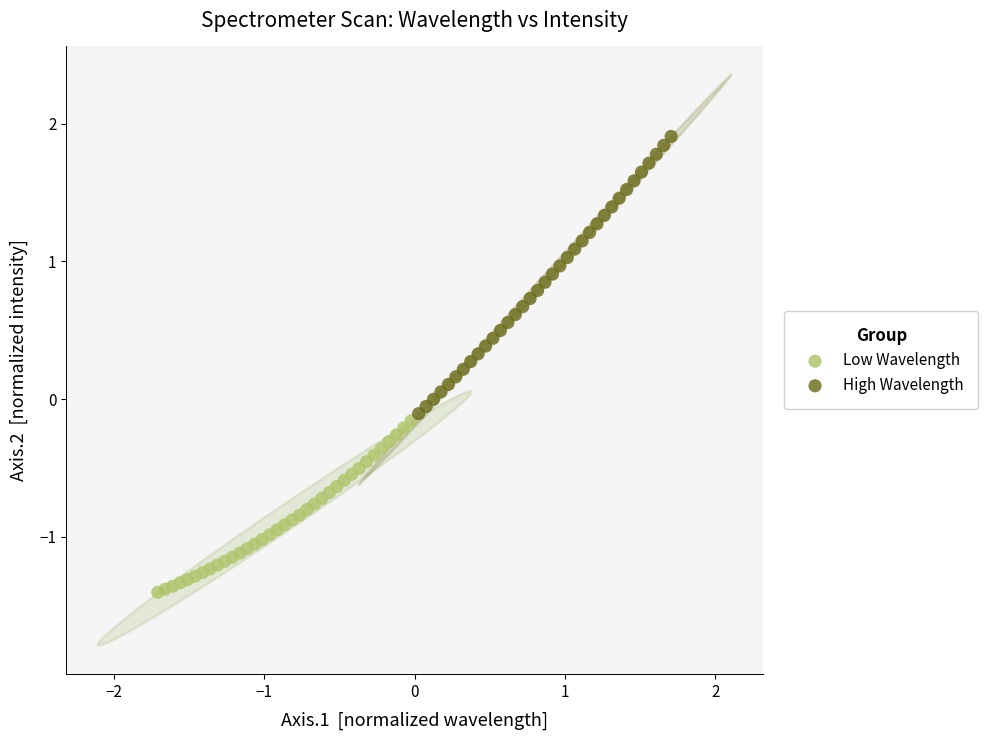

Which series has the widest spread of Y values?

High Wavelength